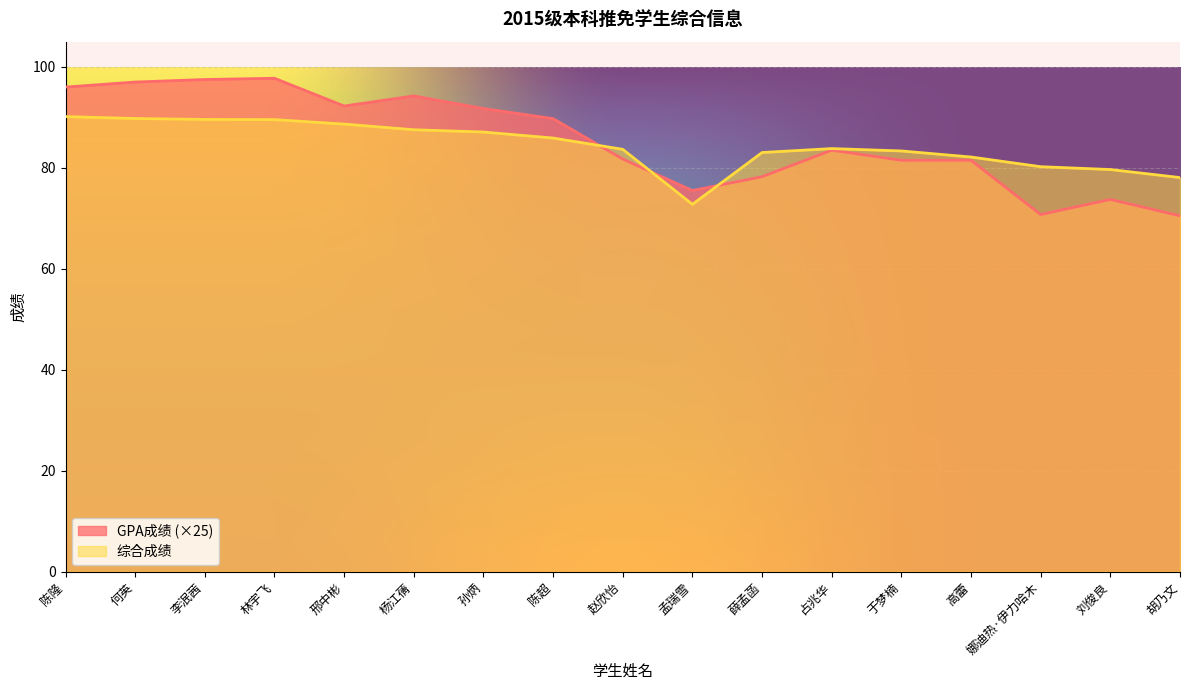

Which series has the largest range (max minus min)?

GPA成绩 (×25)